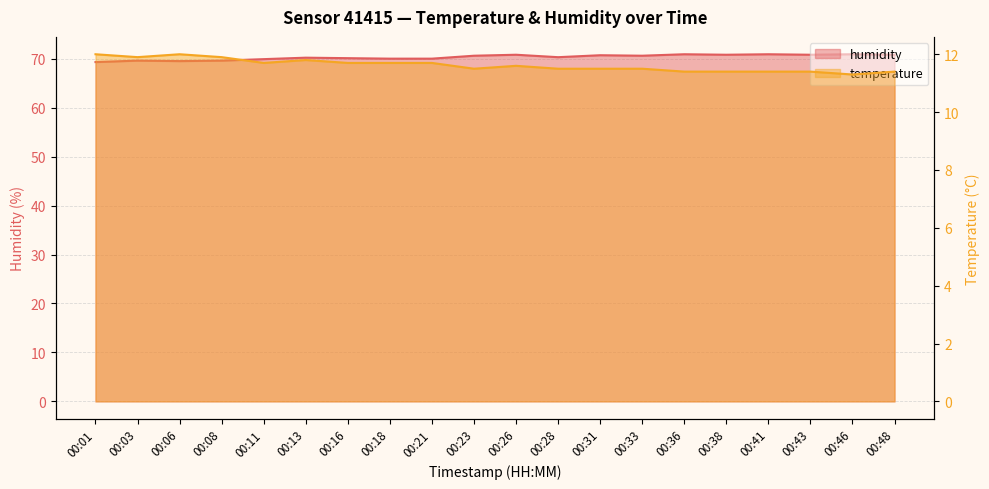

Reading left to right, list all the values displayed in this chart.

temperature: 12.0	11.9	12.0	11.9	11.7	11.8	11.7	11.7	11.7	11.5	11.6	11.5	11.5	11.5	11.4	11.4	11.4	11.4	11.3	11.4
humidity: 69.3	69.6	69.5	69.6	69.9	70.2	70.1	70.0	70.0	70.6	70.8	70.3	70.7	70.6	70.9	70.8	70.9	70.8	70.9	70.8